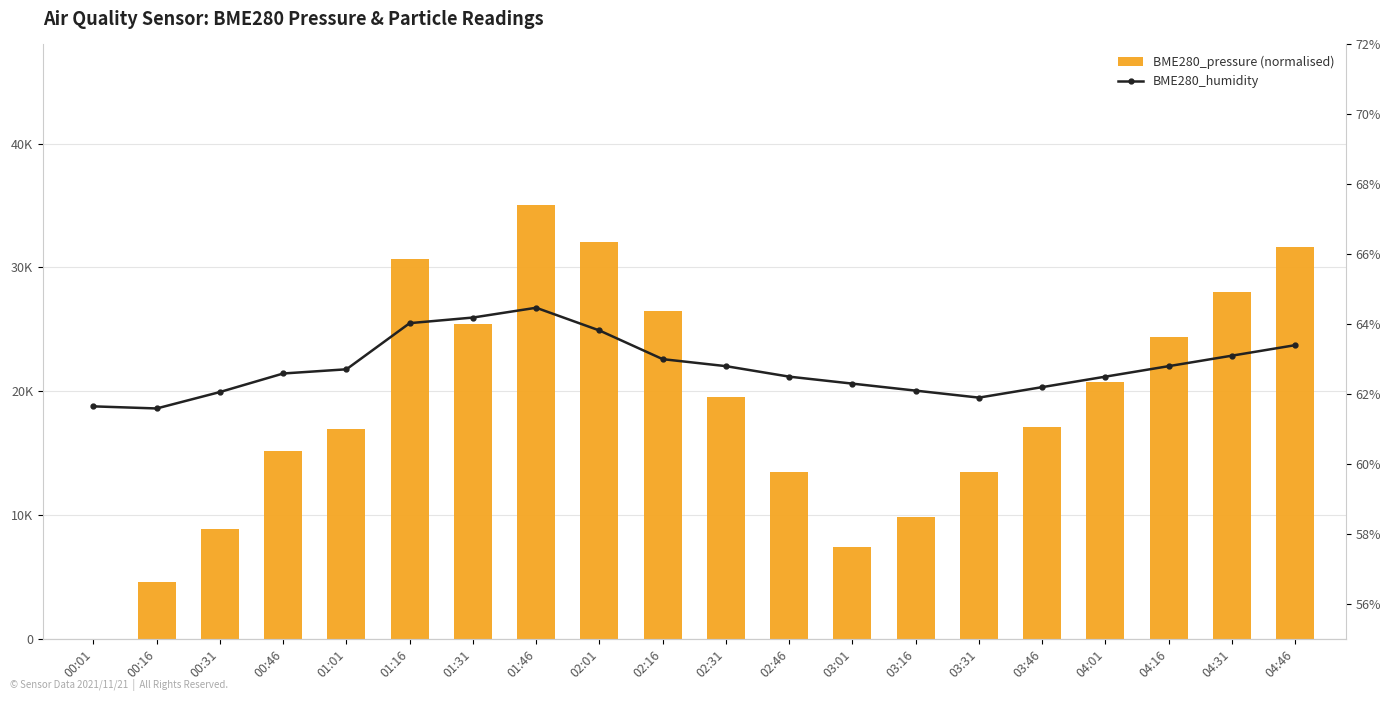

Which series has the largest total across all categories?

BME280_pressure (normalised)